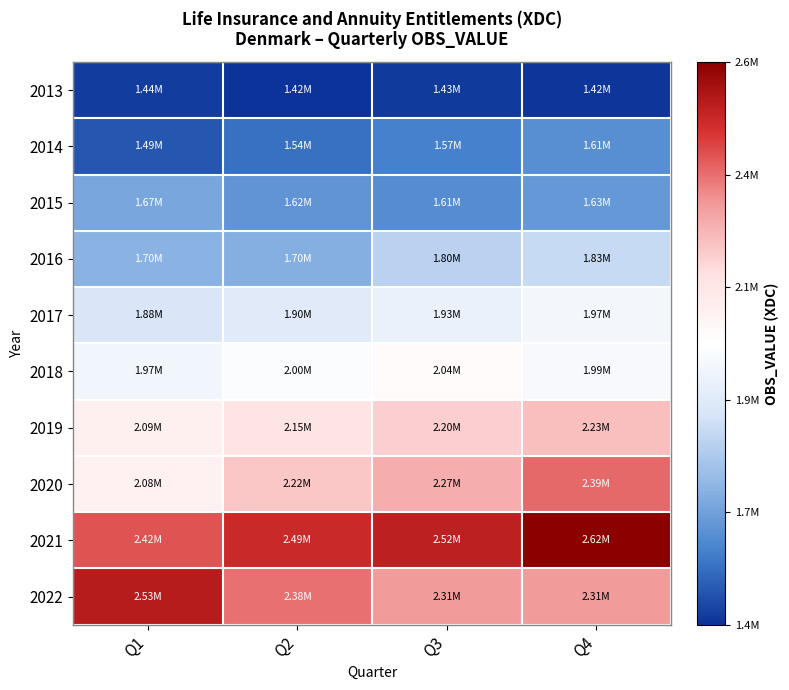

Which label corresponds to the largest value in the chart?

Q4